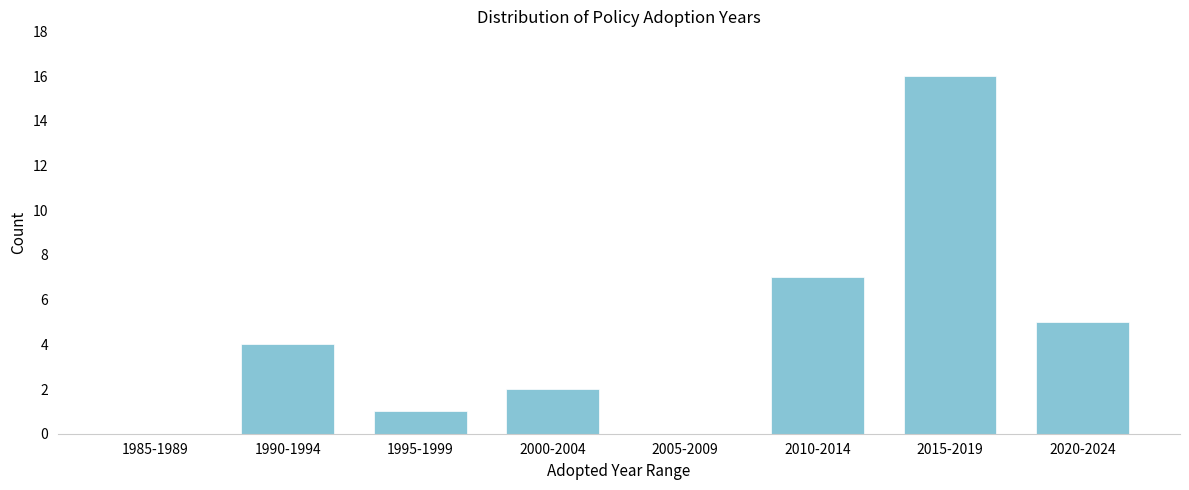

Reading left to right, transcribe all the data shown in this chart.

1985-1989=0	1990-1994=4	1995-1999=1	2000-2004=2	2005-2009=0	2010-2014=7	2015-2019=16	2020-2024=5